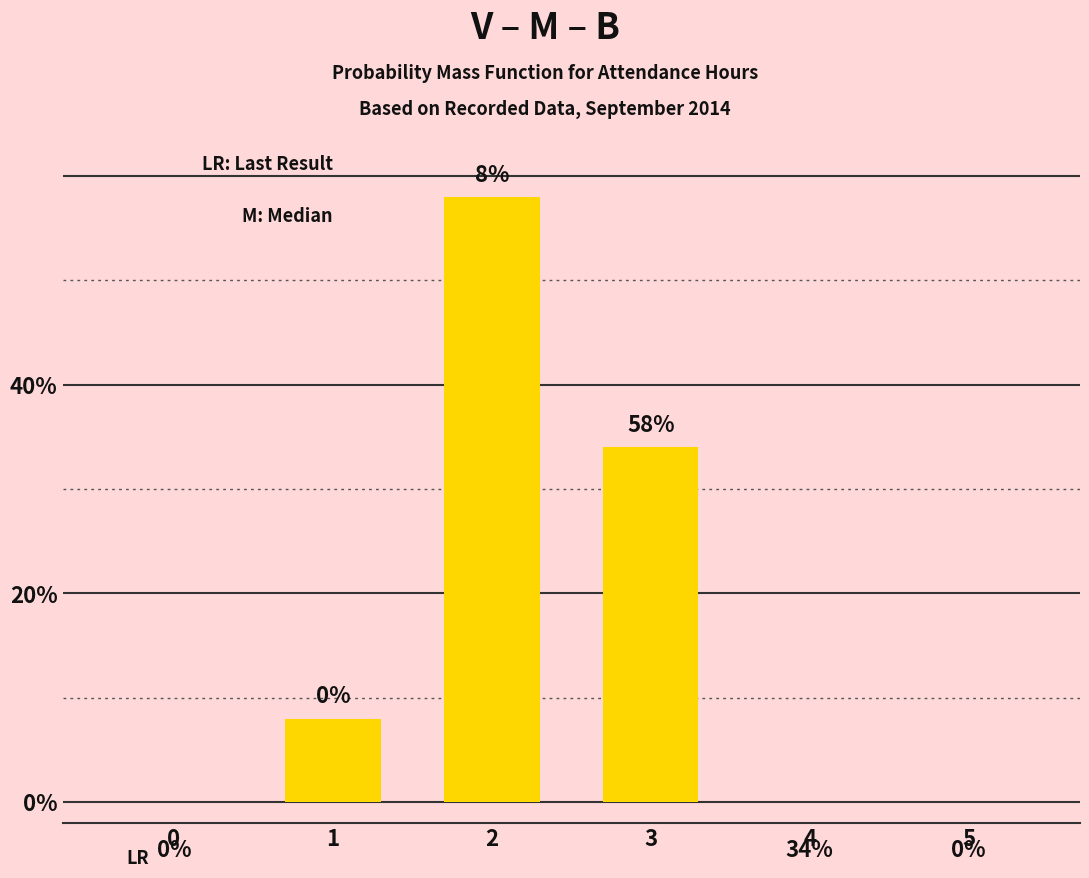

How many data points does each series have?

6